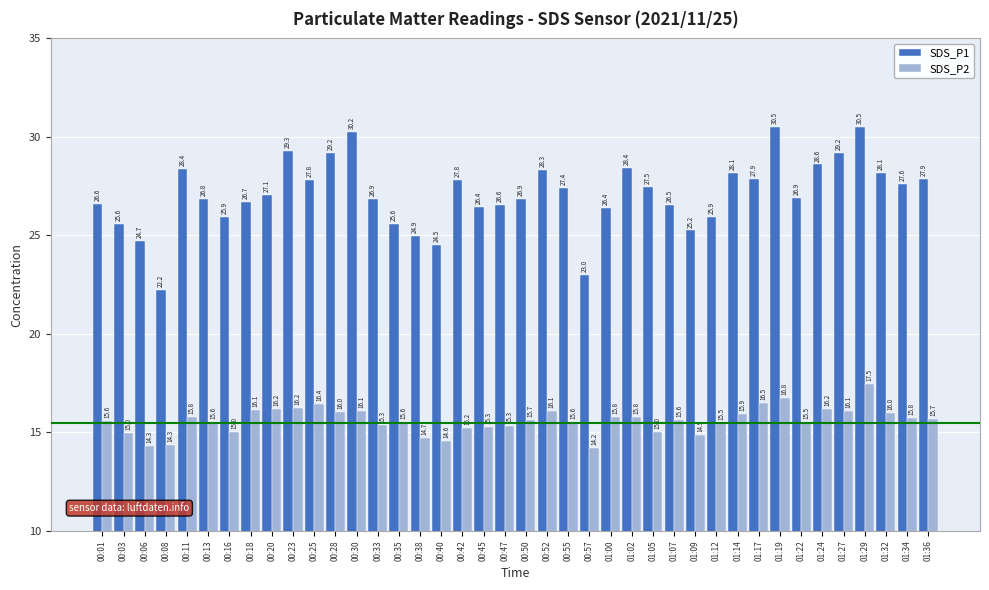

Where does the SDS_P2 series first go above 15?

00:01